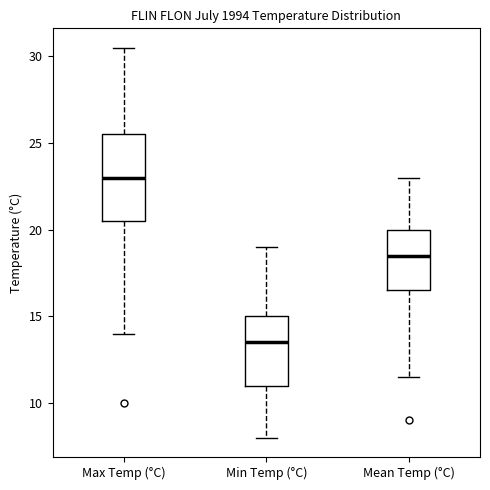

Comparing the boxes themselves (not the whiskers), which one is the tallest?

Max Temp (°C)